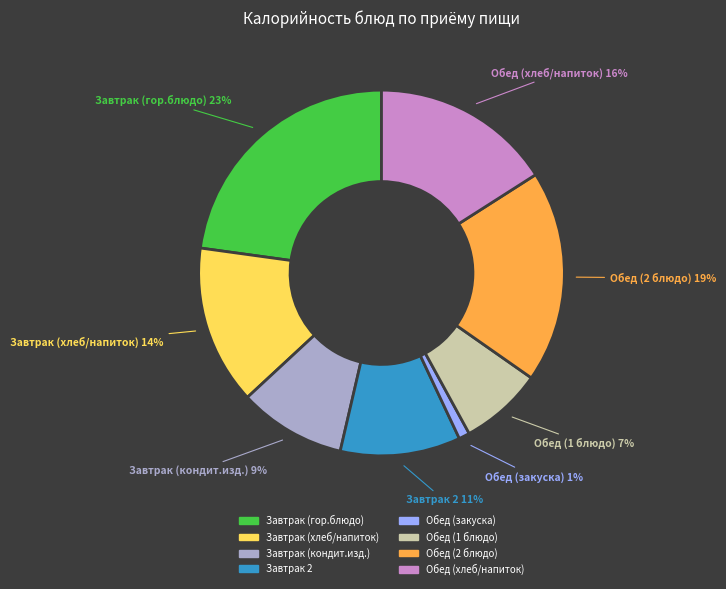

Between Обед (2 блюдо) and Завтрак 2, which is larger?

Обед (2 блюдо)